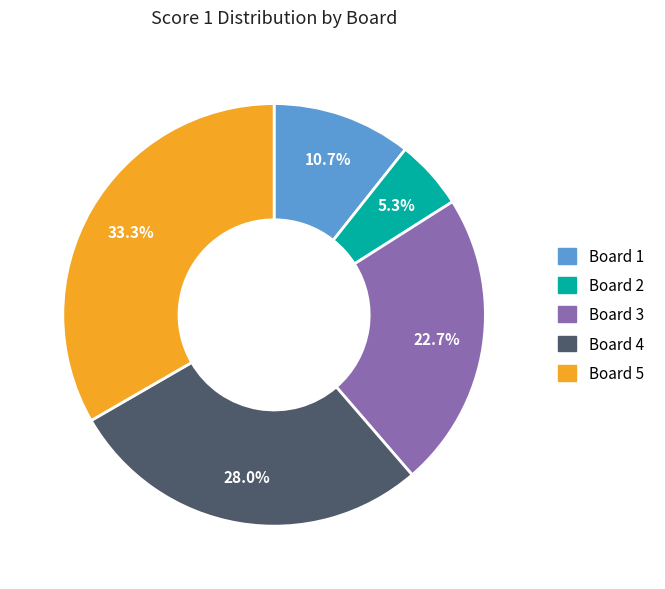

What is the largest slice in the pie chart?

Board 5